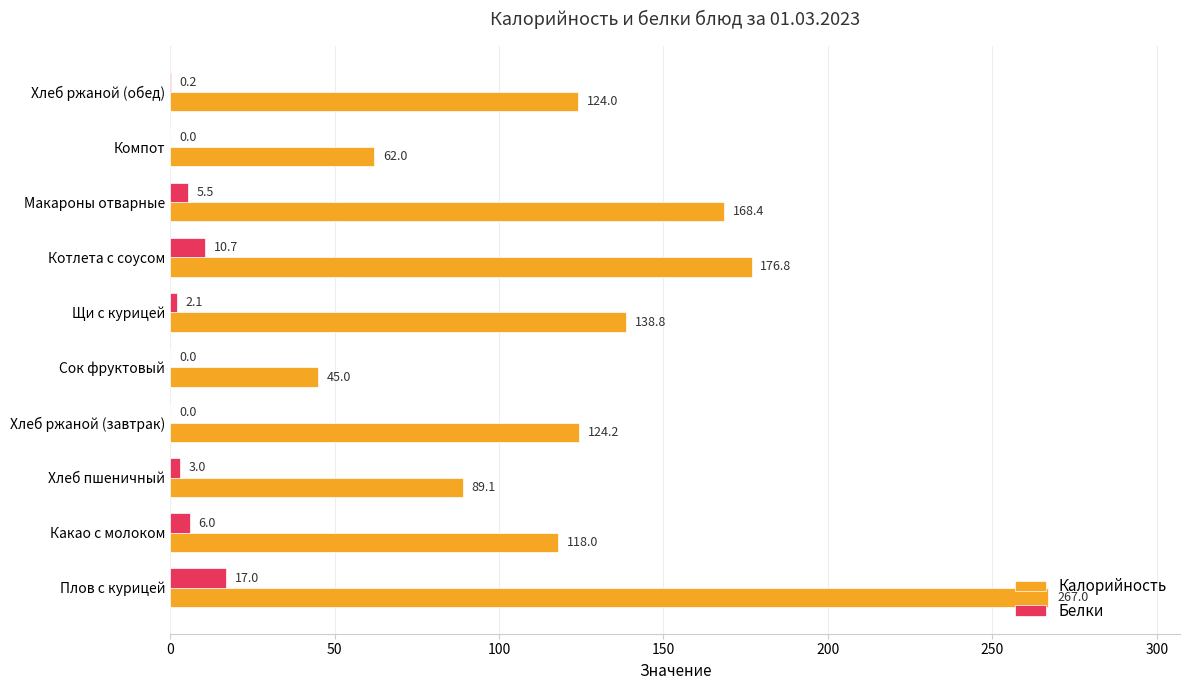

What is the maximum value for Белки?

17.0